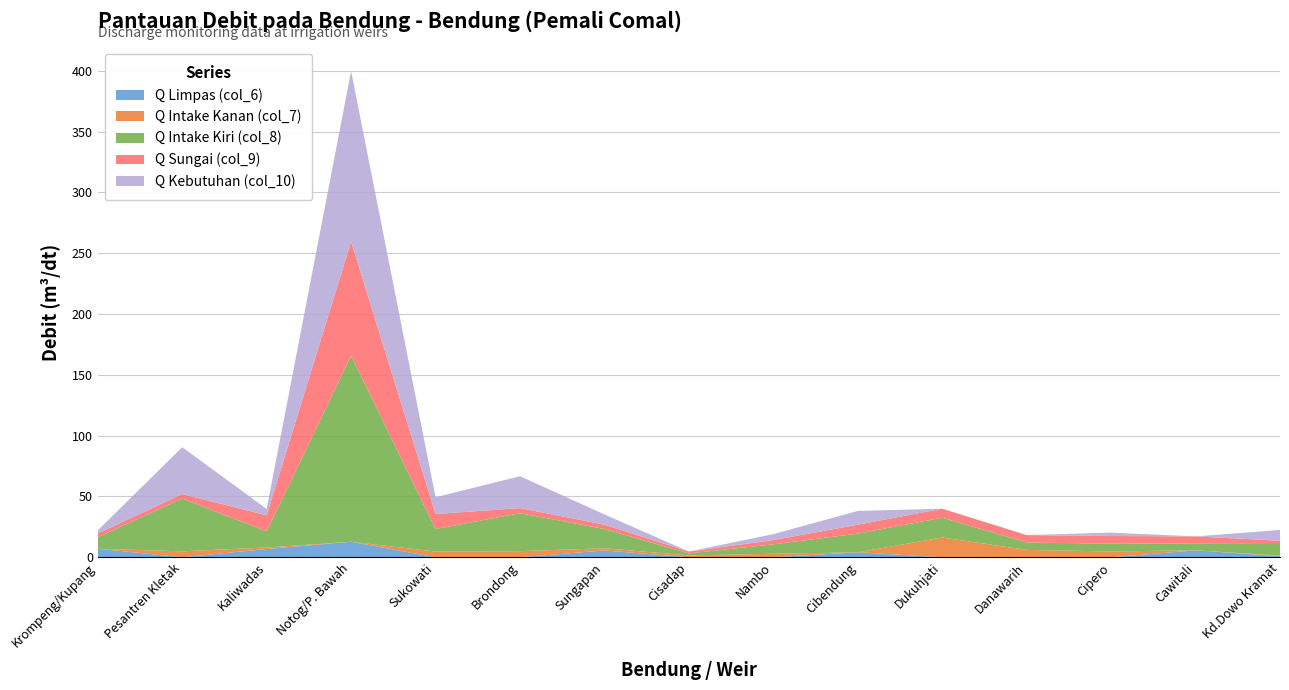

Reading left to right, transcribe all the data shown in this chart.

Q Limpas (col_6): 7.0	0.0	6.8	12.7	0.0	0.0	5.6	0.0	0.0	4.1	0.0	0.0	0.0	5.7	0.9
Q Intake Kanan (col_7): 0.0	4.9	1.3	0.0	4.7	5.0	1.8	1.6	2.9	0.0	16.2	6.1	4.8	0.0	0.6
Q Intake Kiri (col_8): 9.5	43.4	13.2	152.9	18.5	31.2	15.8	1.6	7.8	15.4	16.2	6.1	6.4	5.7	10.3
Q Sungai (col_9): 3.1	3.7	13.2	93.8	12.3	4.2	3.5	1.6	3.5	7.3	7.4	6.1	6.4	5.7	1.9
Q Kebutuhan (col_10): 2.5	38.5	5.2	140.2	13.8	26.2	8.5	0.0	4.9	11.3	0.0	0.0	2.8	0.0	8.8